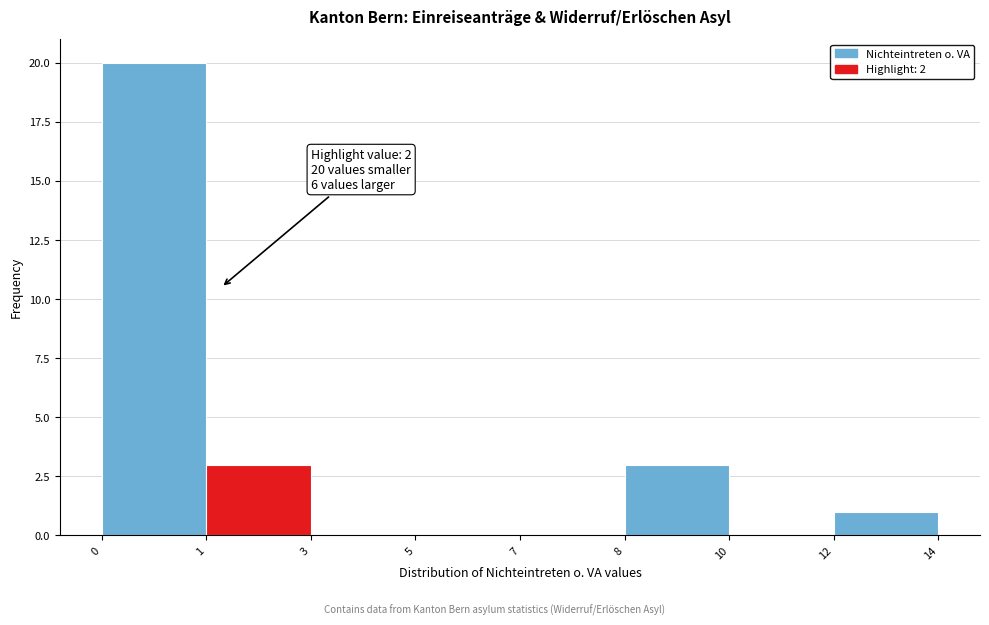

Reading right to left, transcribe all the data shown in this chart.

12=1	10=0	8=3	7=0	5=0	3=0	1=3	0=20